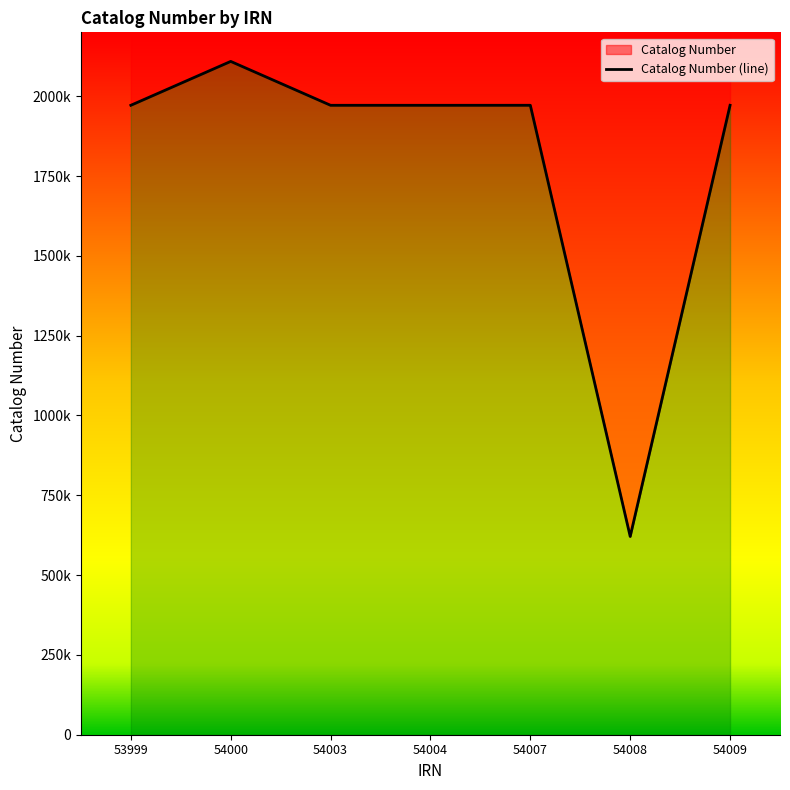

What is the value of the 7th point from the left?

1971489